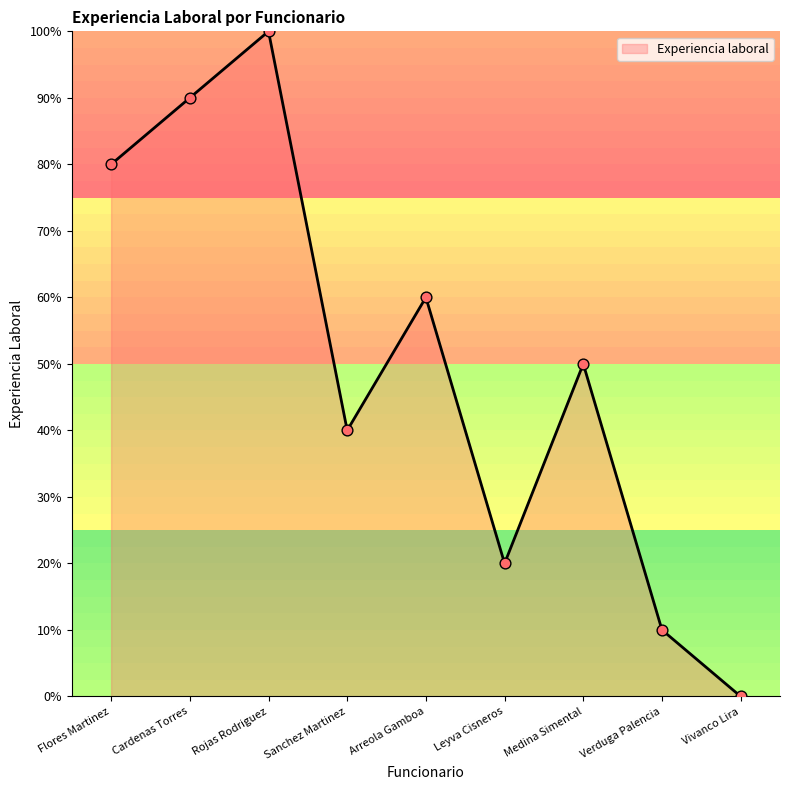

What is the change in value from Cardenas Torres to Arreola Gamboa?

-30